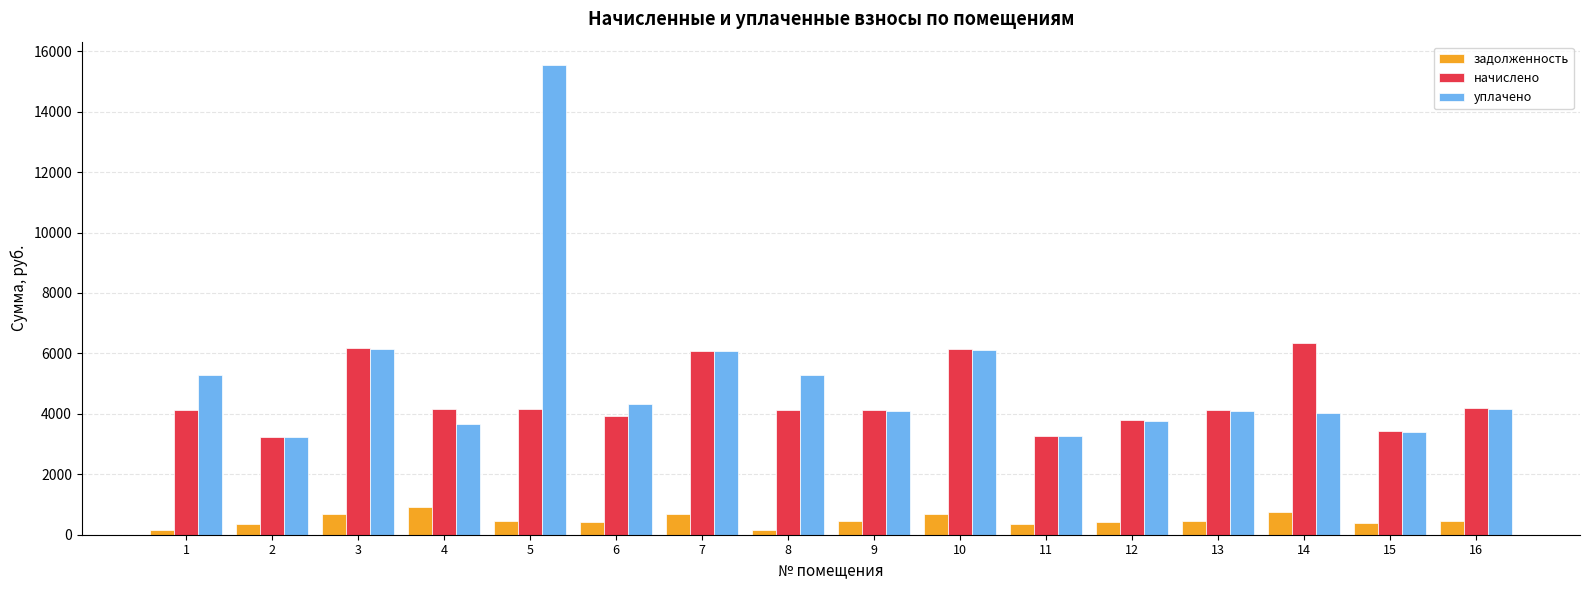

How many bars are there in each group?

3